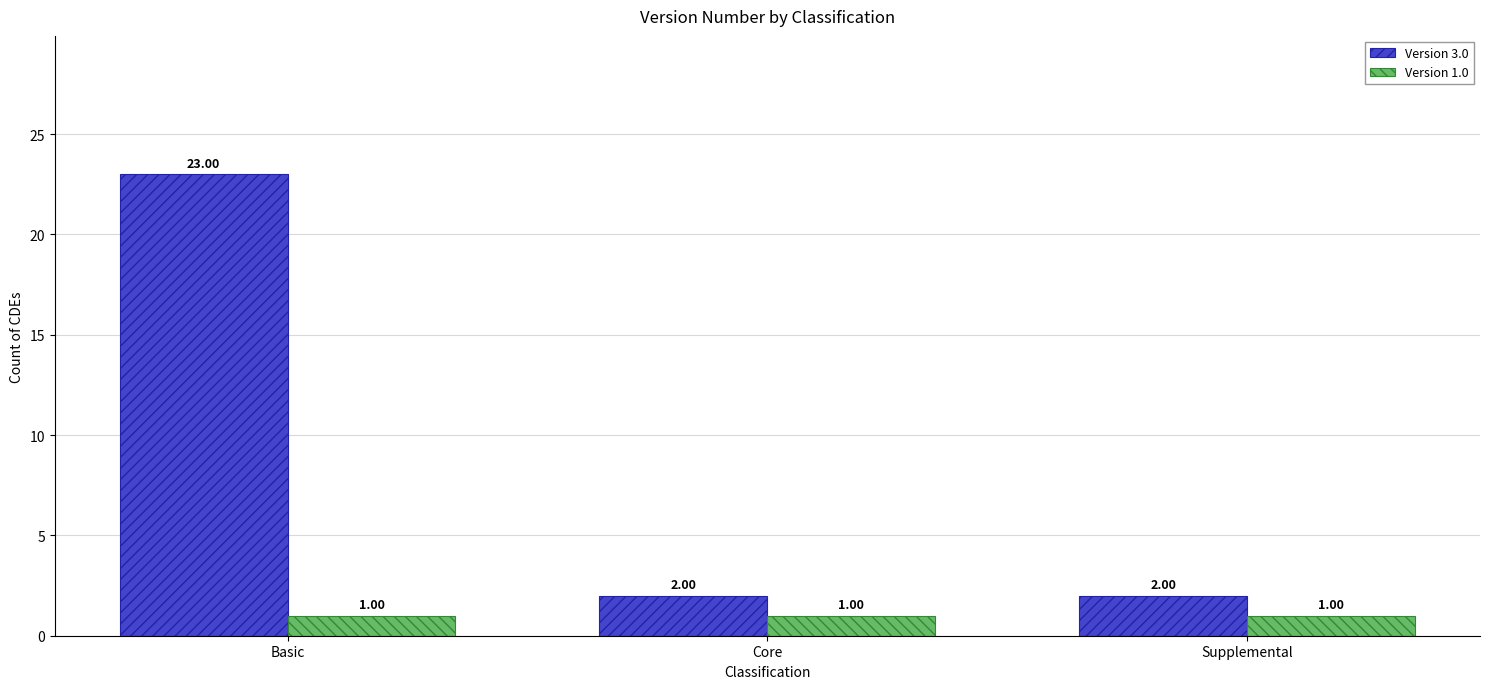

What is the average value of the Version 1.0 series?

1